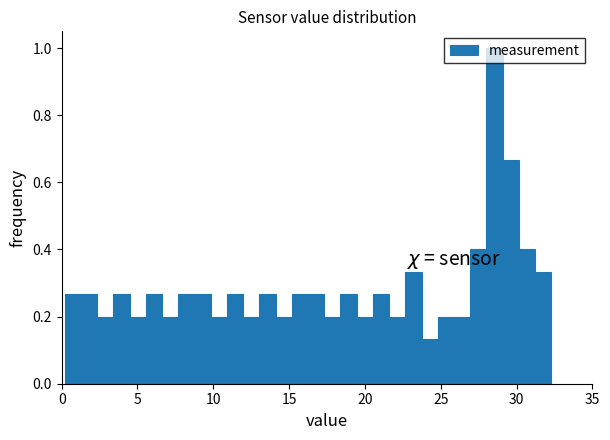

Read against the x-axis, roughly where is the centre of the tallest bar?

28.5